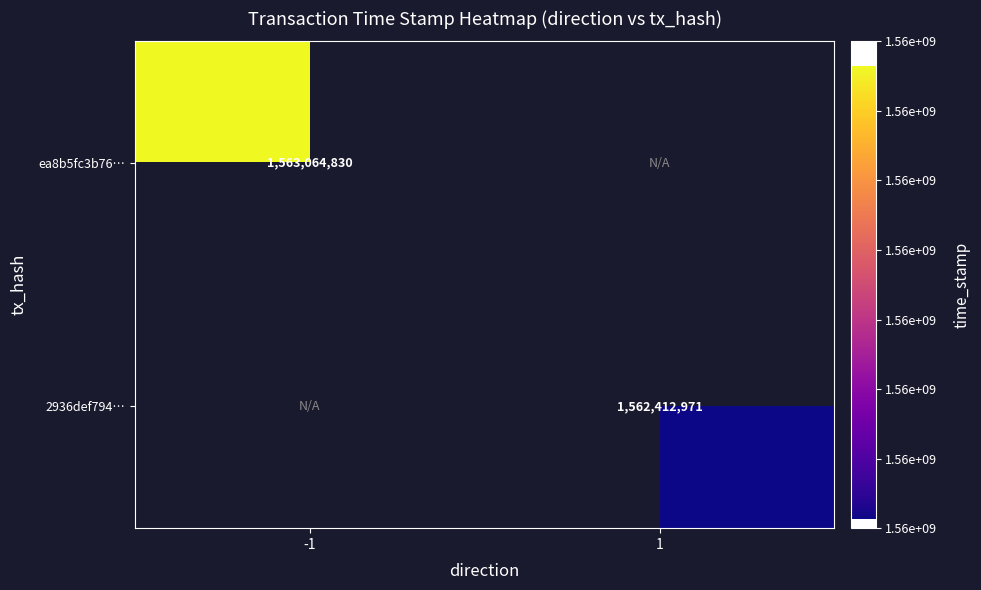

At how many categories does at least one series exceed 1562565527?

1